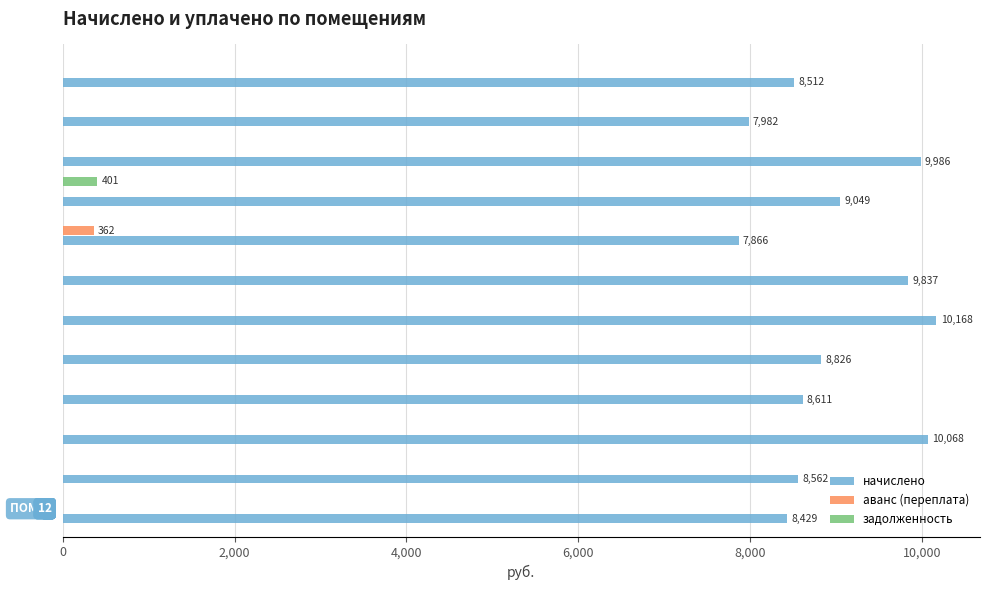

What is the maximum value for начислено?

10167.8